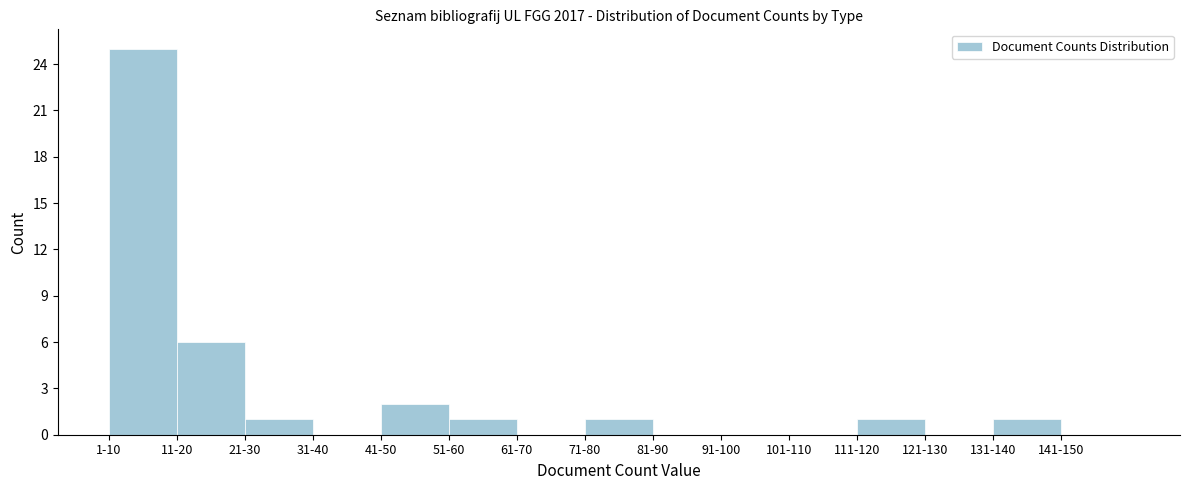

Reading right to left, what are all the values shown in this chart?

141-150=0	131-140=1	121-130=0	111-120=1	101-110=0	91-100=0	81-90=0	71-80=1	61-70=0	51-60=1	41-50=2	31-40=0	21-30=1	11-20=6	1-10=25